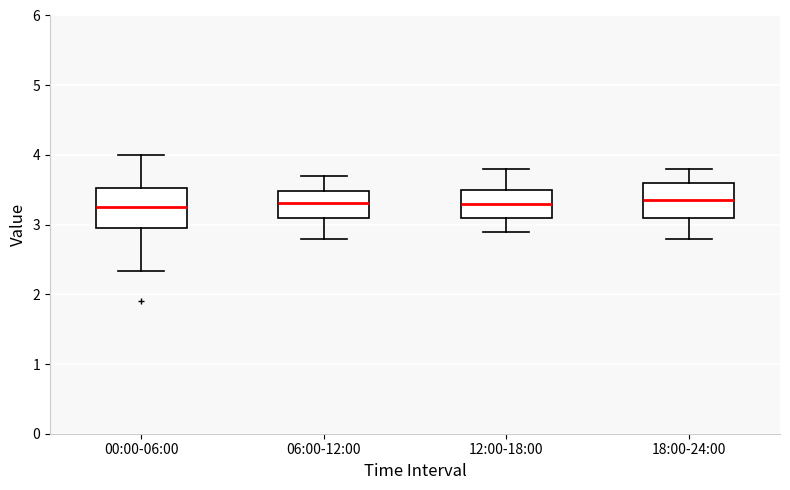

Reading left to right, read every box against the y-axis: the position of its median line, the range the box covers, and the ends of its whiskers. The values are not printed on the chart, so give them approximately, as read against the axis.

00:00-06:00: median 3.3, box 2.9 to 3.5, whiskers 2.3 to 4.0
06:00-12:00: median 3.3, box 3.1 to 3.5, whiskers 2.8 to 3.7
12:00-18:00: median 3.3, box 3.1 to 3.5, whiskers 2.9 to 3.8
18:00-24:00: median 3.4, box 3.1 to 3.6, whiskers 2.8 to 3.8